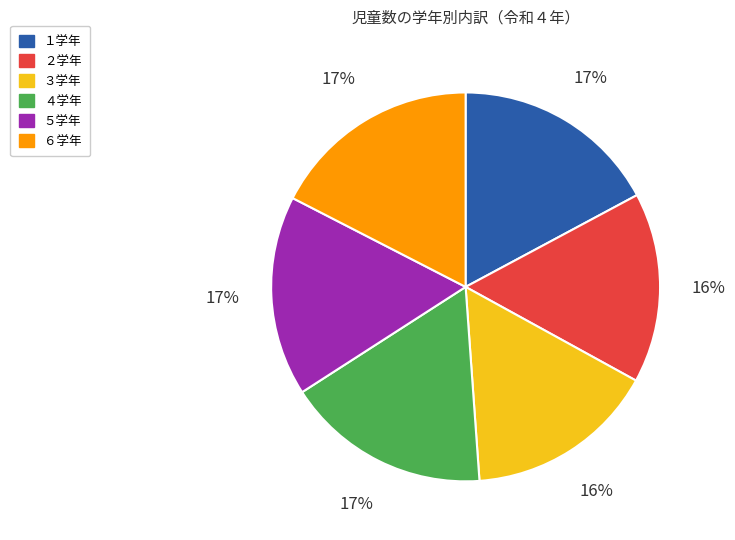

Is ４学年 the majority of the pie?

No